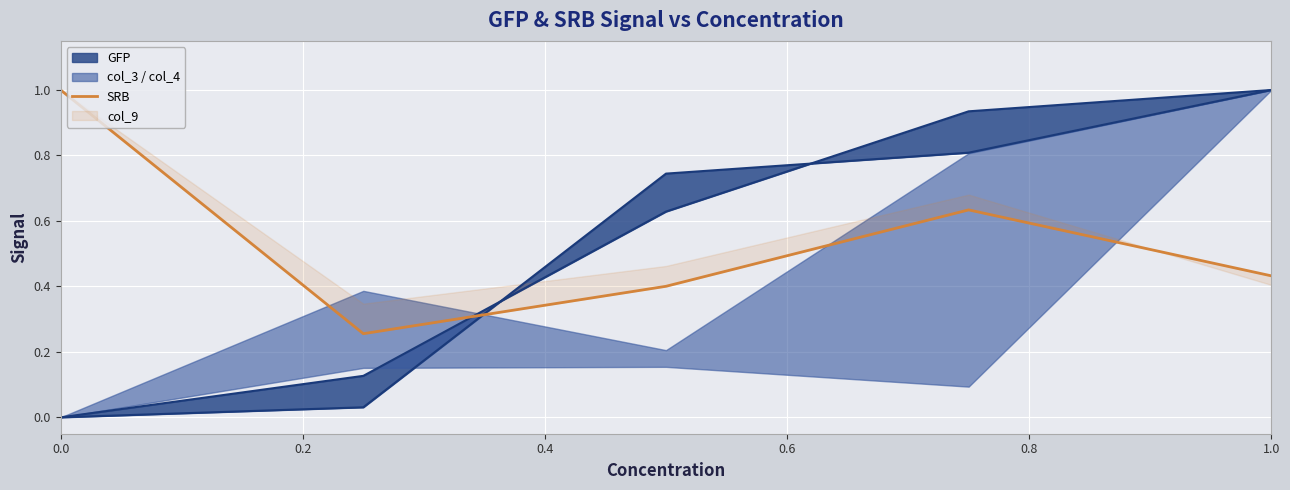

What is the approximate value at 0.0?

1.0